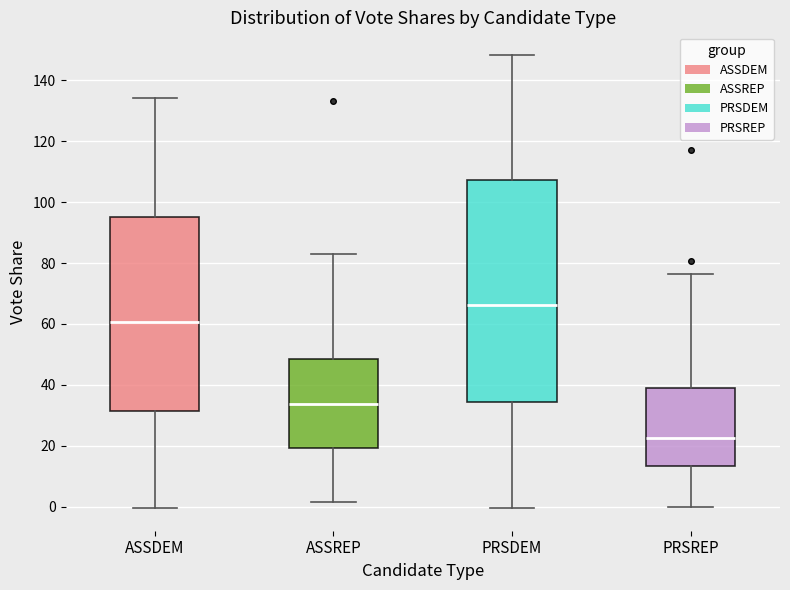

Comparing the boxes themselves (not the whiskers), which one is the tallest?

PRSDEM